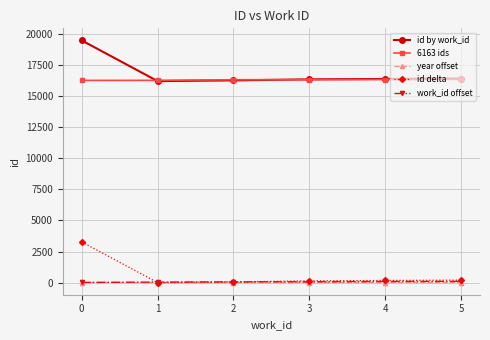

Is it true that 6163 ids equals 9967 at 0?

False